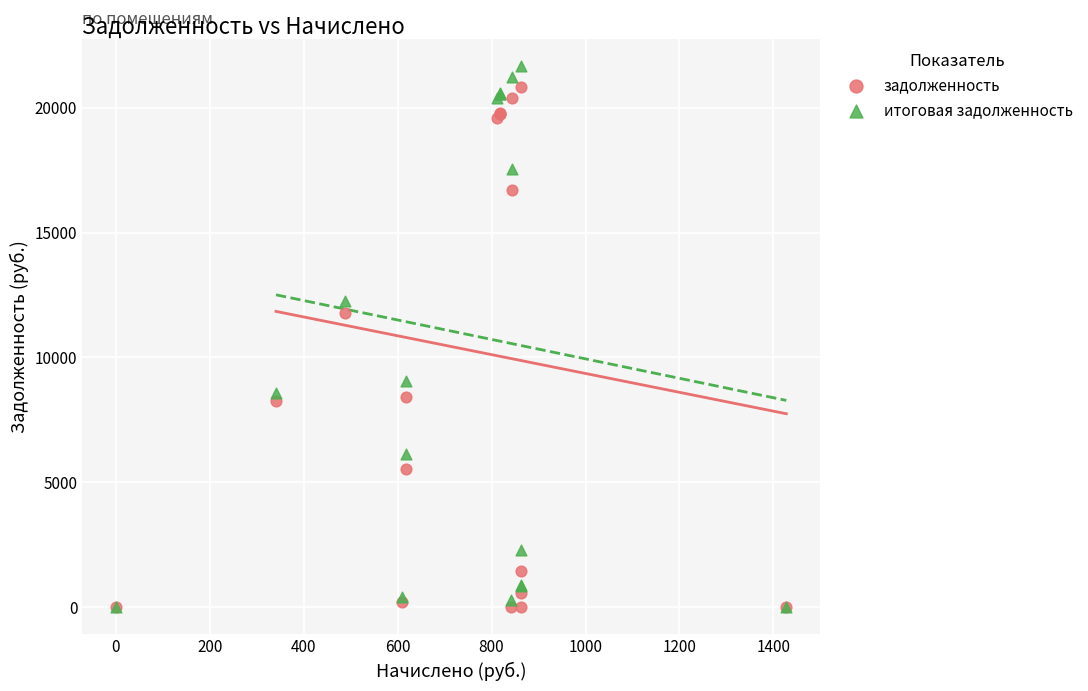

In the итоговая задолженность series, what Y value is closest to 10837?

12259.5